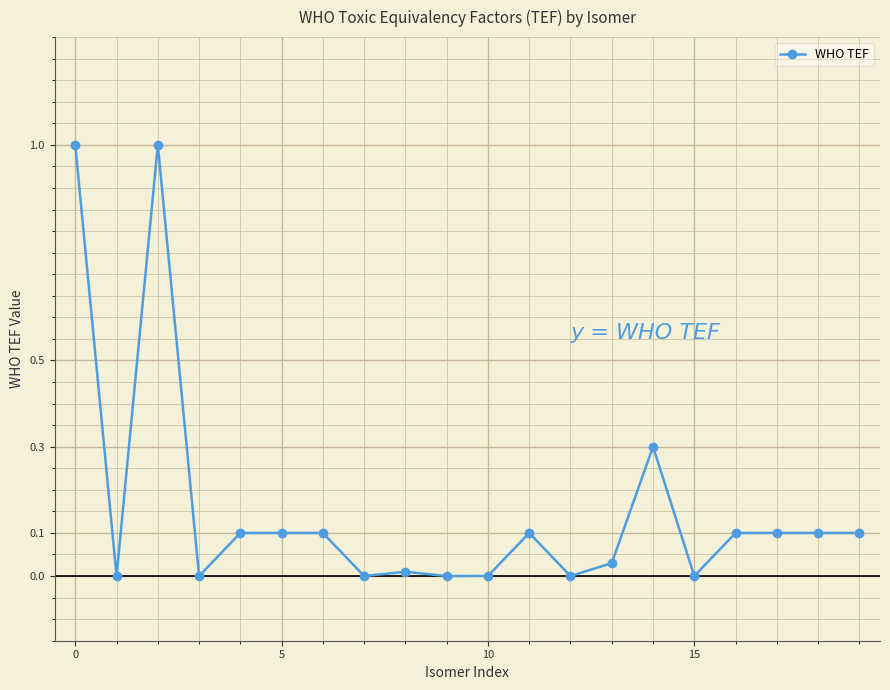

Count the number of data series in this chart.

1